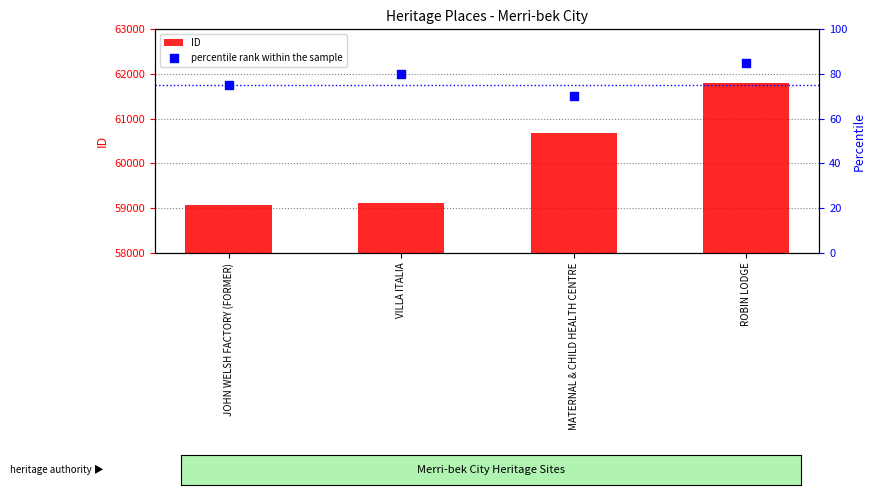

At which category is the sum across all series the highest?

ROBIN LODGE